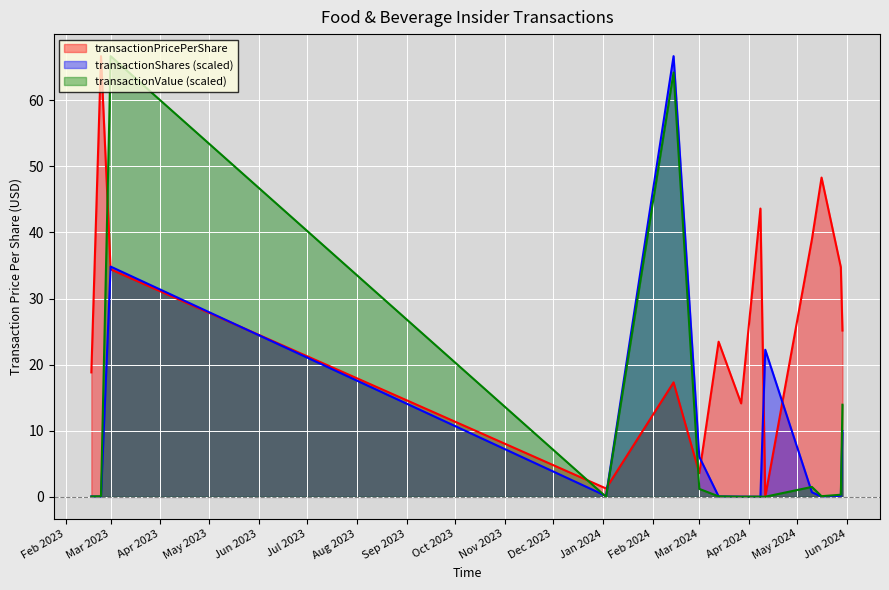

What is the highest value of the transactionPricePerShare series?

66.7